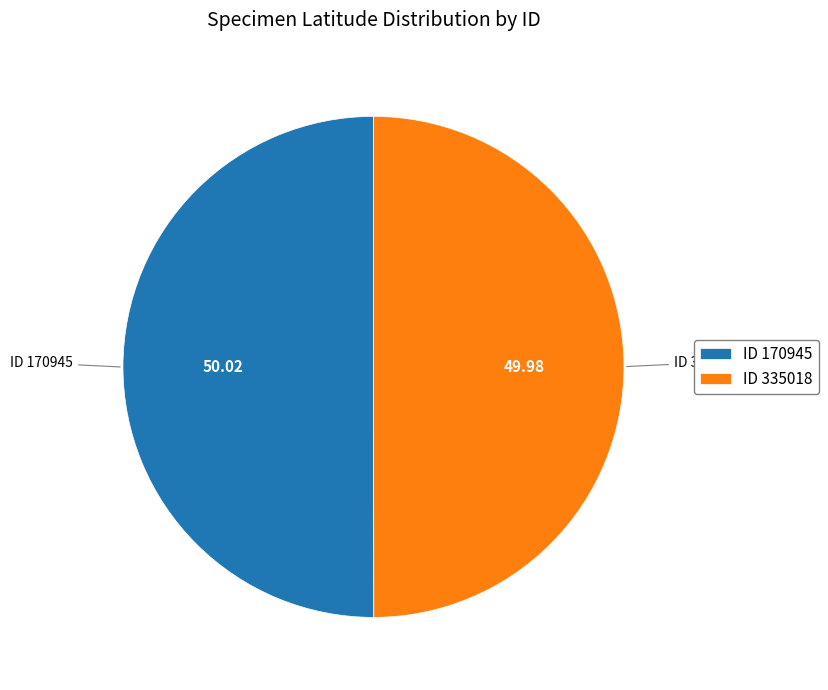

What is the ratio of the value at ID 335018 to the value at ID 170945?

1.0